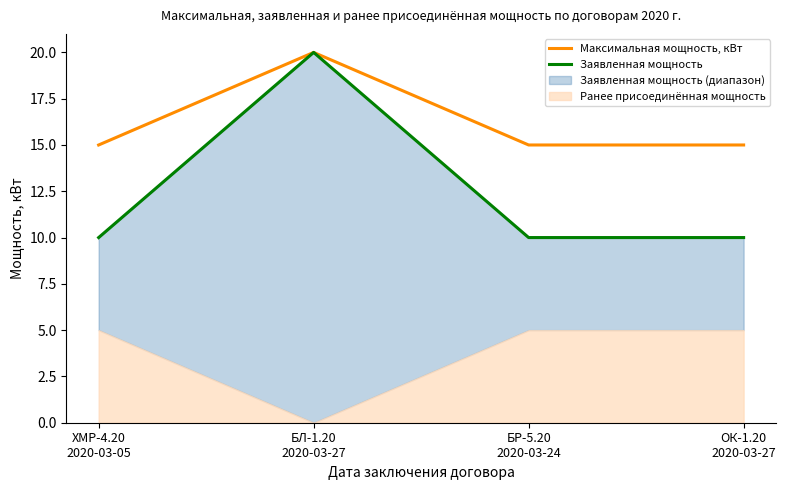

Between ОК-1.20
2020-03-27 and ХМР-4.20
2020-03-05, which is larger?

ОК-1.20
2020-03-27